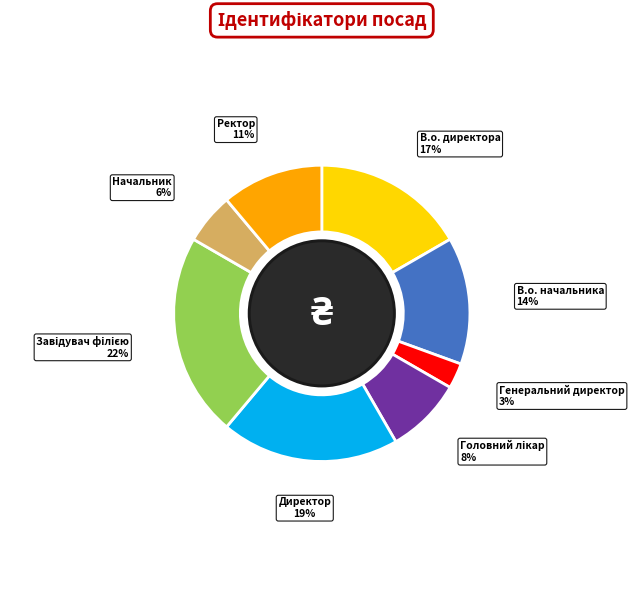

Count the number of slices in the pie.

8